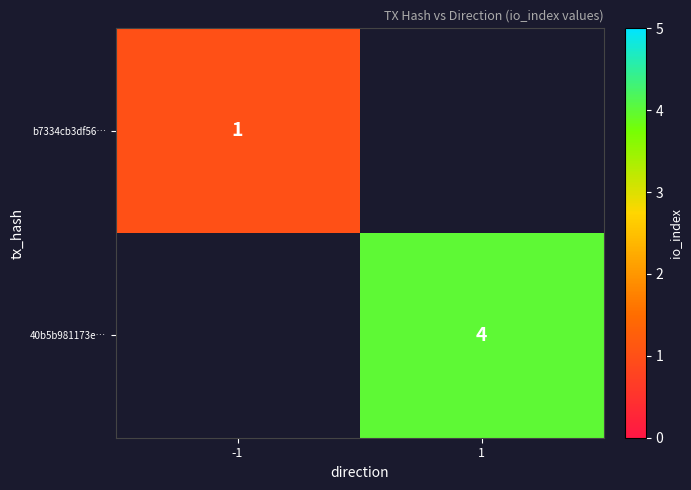

The value of b7334cb3df56… at -1 is 1. True or false?

True